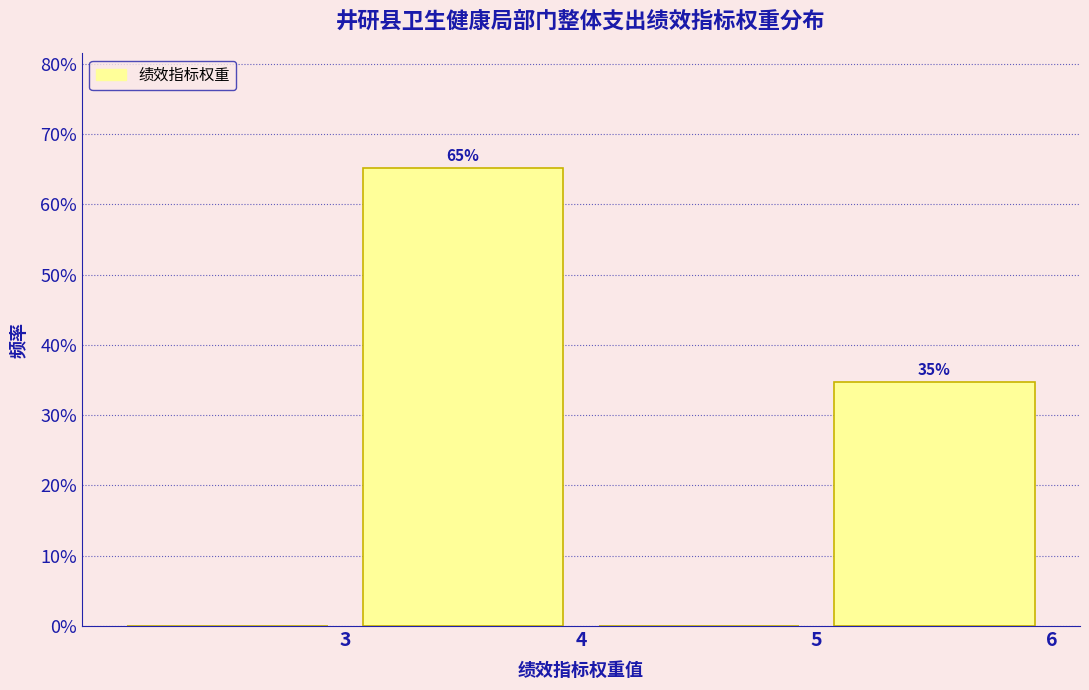

Which range on the x-axis has the tallest bar?

3 to 4